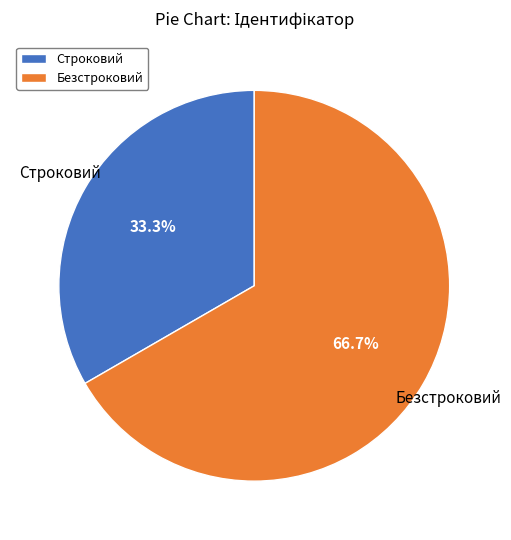

Rank the categories by value from lowest to highest.

Строковий, Безстроковий